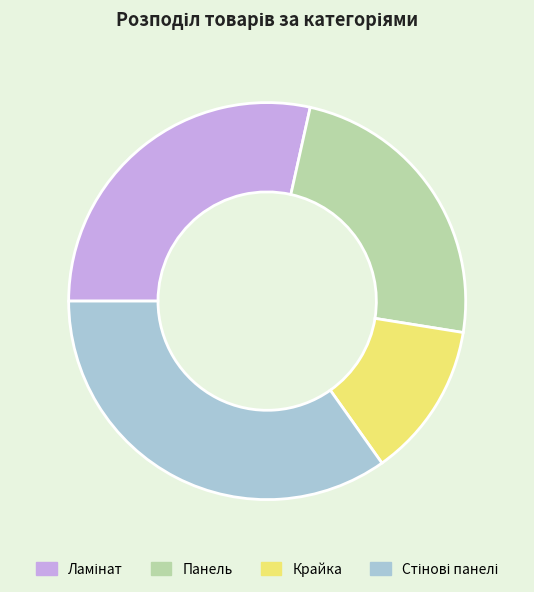

Is there a majority slice in this chart?

No